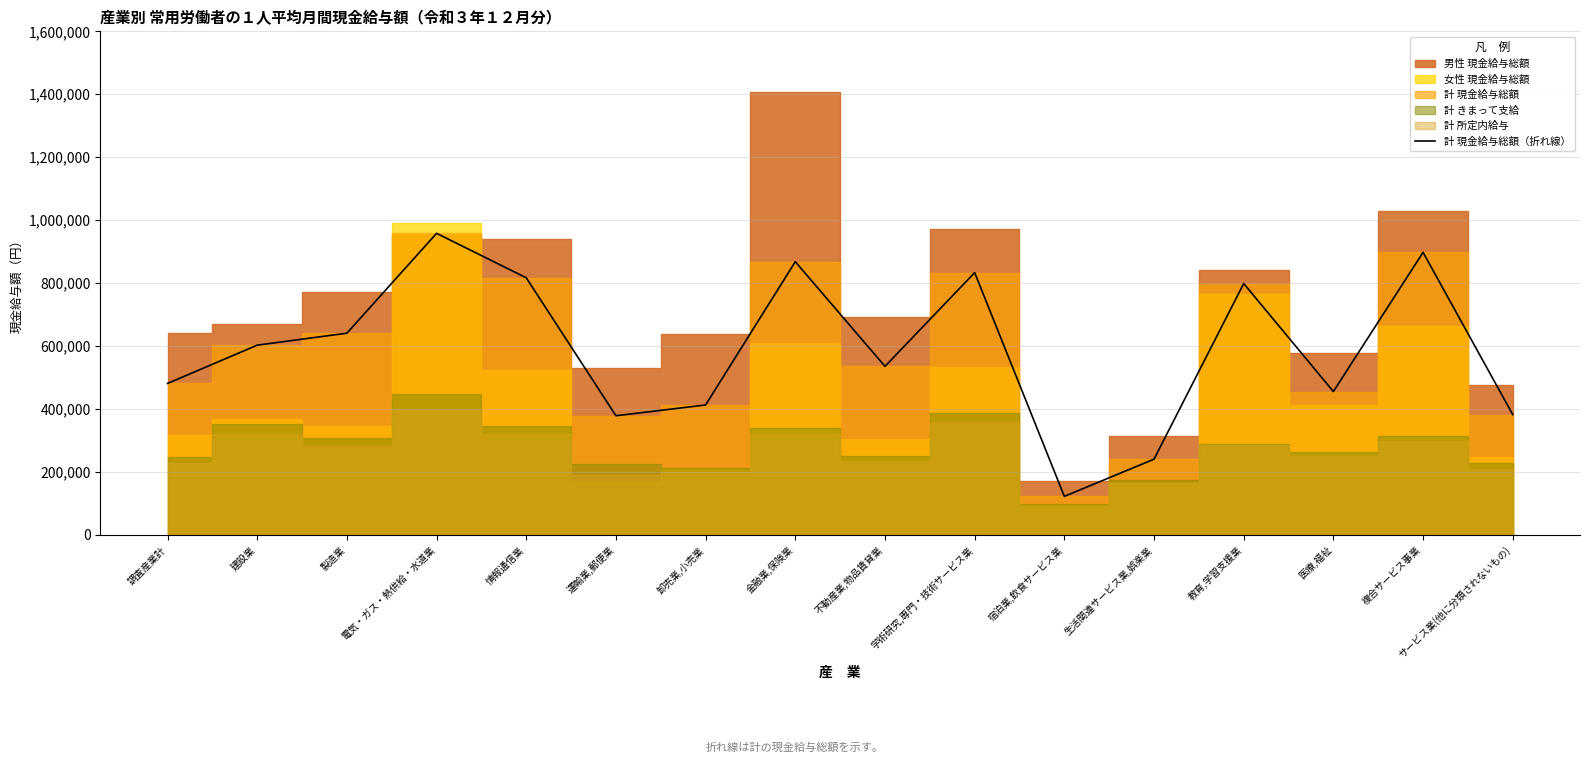

List the labels in order of value, largest first.

電気・ガス・熱供給・水道業, 複合サービス事業, 金融業,保険業, 学術研究,専門・技術サービス業, 情報通信業, 教育,学習支援業, 製造業, 建設業, 不動産業,物品賃貸業, 調査産業計, 医療,福祉, 卸売業,小売業, サービス業(他に分類されないもの), 運輸業,郵便業, 生活関連サービス業,娯楽業, 宿泊業,飲食サービス業